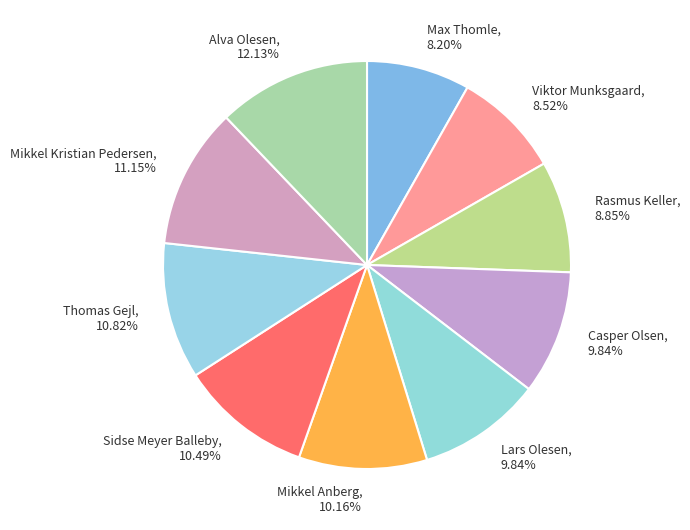

Approximately how many times larger is the value at Mikkel Anberg compared to Casper Olsen?

1.0